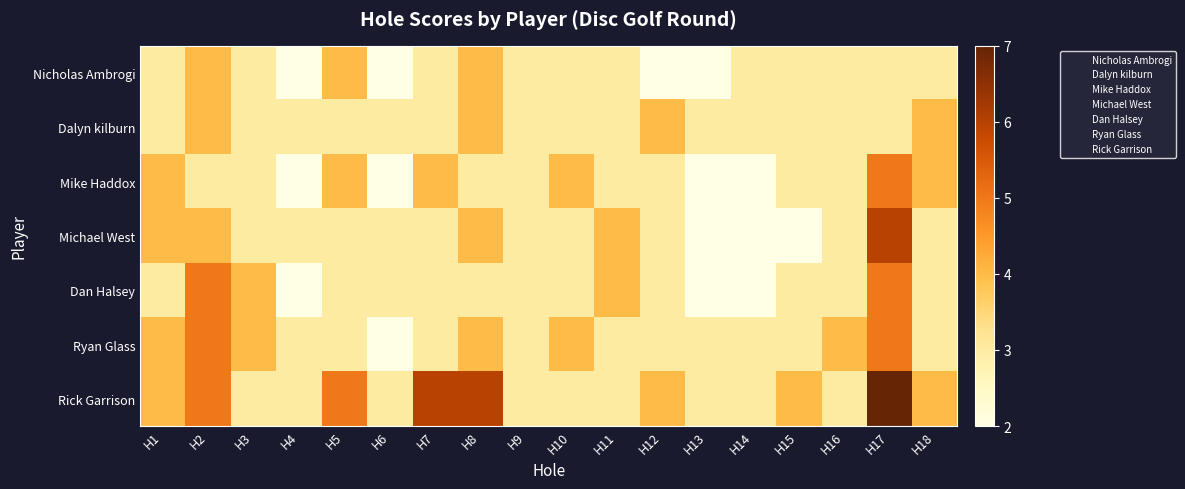

Reading left to right, transcribe all the data shown in this chart.

Nicholas Ambrogi: H1=3	H2=4	H3=3	H4=2	H5=4	H6=2	H7=3	H8=4	H9=3	H10=3	H11=3	H12=2	H13=2	H14=3	H15=3	H16=3	H17=3	H18=3
Dalyn kilburn: H1=3	H2=4	H3=3	H4=3	H5=3	H6=3	H7=3	H8=4	H9=3	H10=3	H11=3	H12=4	H13=3	H14=3	H15=3	H16=3	H17=3	H18=4
Mike Haddox: H1=4	H2=3	H3=3	H4=2	H5=4	H6=2	H7=4	H8=3	H9=3	H10=4	H11=3	H12=3	H13=2	H14=2	H15=3	H16=3	H17=5	H18=4
Michael West: H1=4	H2=4	H3=3	H4=3	H5=3	H6=3	H7=3	H8=4	H9=3	H10=3	H11=4	H12=3	H13=2	H14=2	H15=2	H16=3	H17=6	H18=3
Dan Halsey: H1=3	H2=5	H3=4	H4=2	H5=3	H6=3	H7=3	H8=3	H9=3	H10=3	H11=4	H12=3	H13=2	H14=2	H15=3	H16=3	H17=5	H18=3
Ryan Glass: H1=4	H2=5	H3=4	H4=3	H5=3	H6=2	H7=3	H8=4	H9=3	H10=4	H11=3	H12=3	H13=3	H14=3	H15=3	H16=4	H17=5	H18=3
Rick Garrison: H1=4	H2=5	H3=3	H4=3	H5=5	H6=3	H7=6	H8=6	H9=3	H10=3	H11=3	H12=4	H13=3	H14=3	H15=4	H16=3	H17=7	H18=4